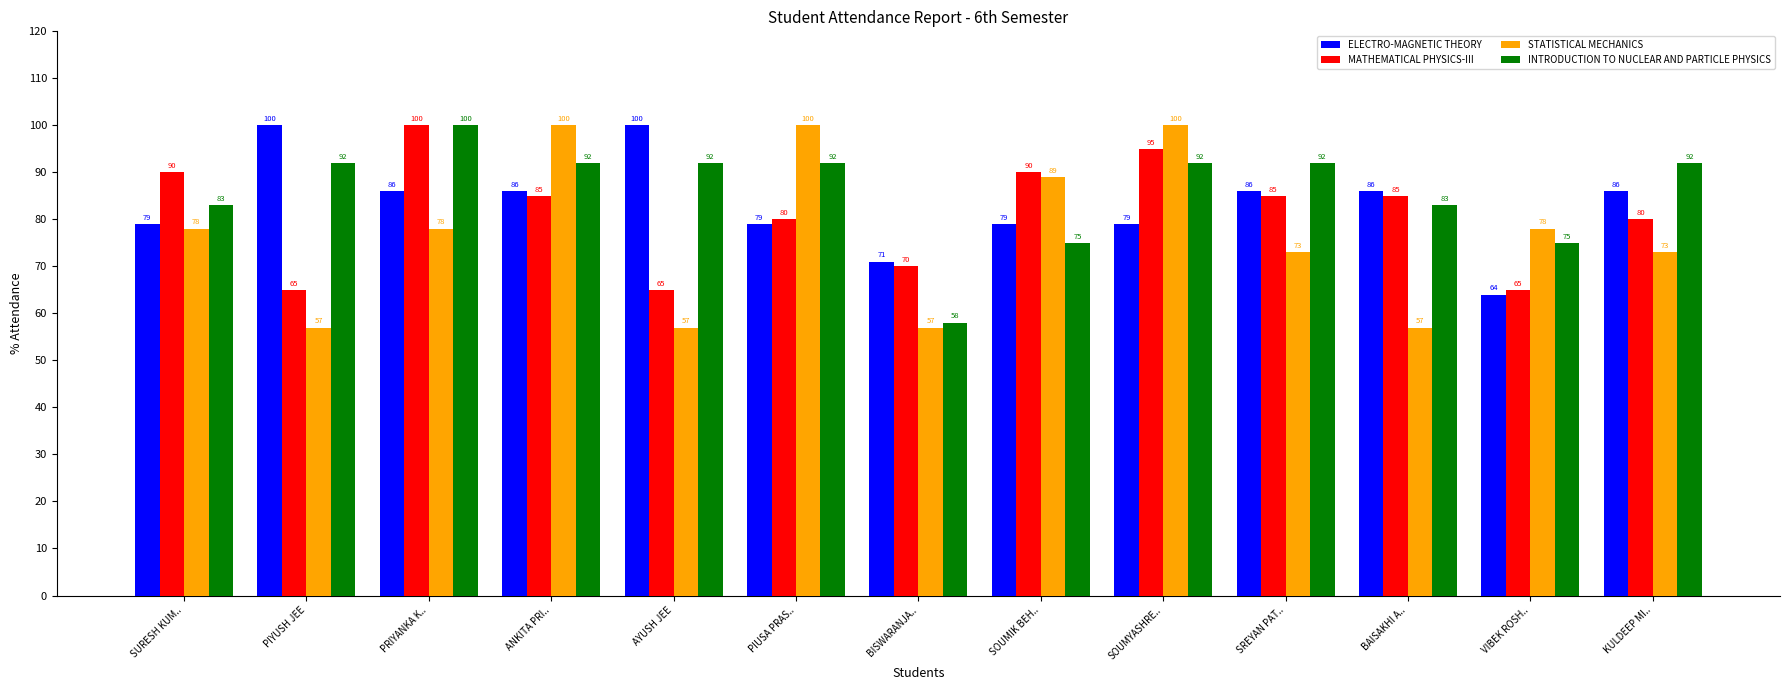

How many bars are there in total?

52